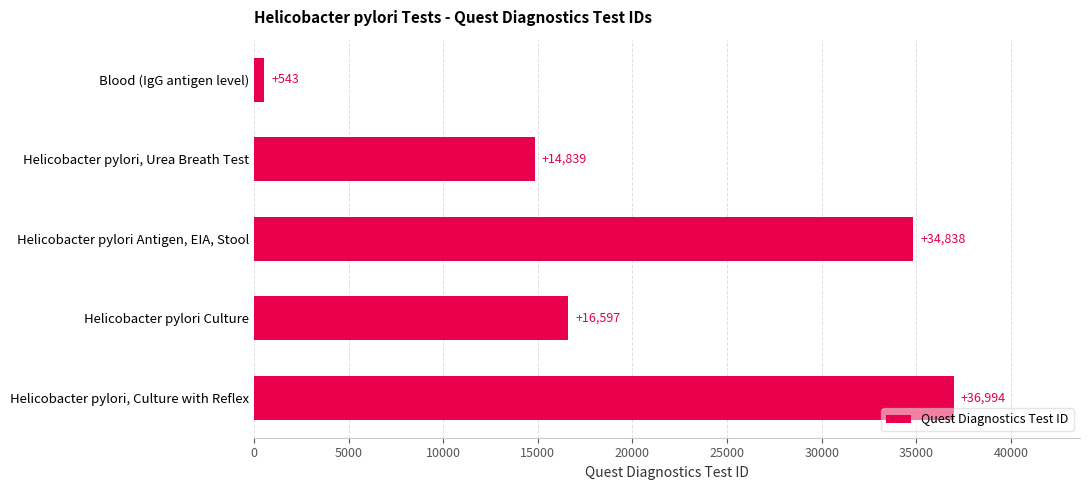

What is the approximate value at Blood (IgG antigen level), to the nearest 50?

550